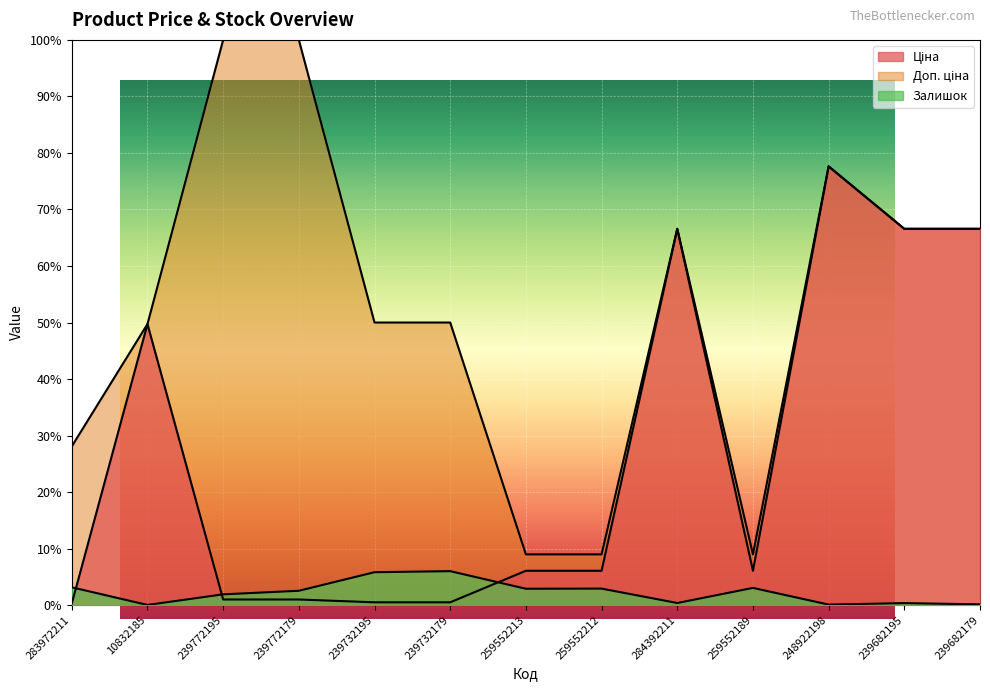

What is the sum of all Залишок values?

29.3